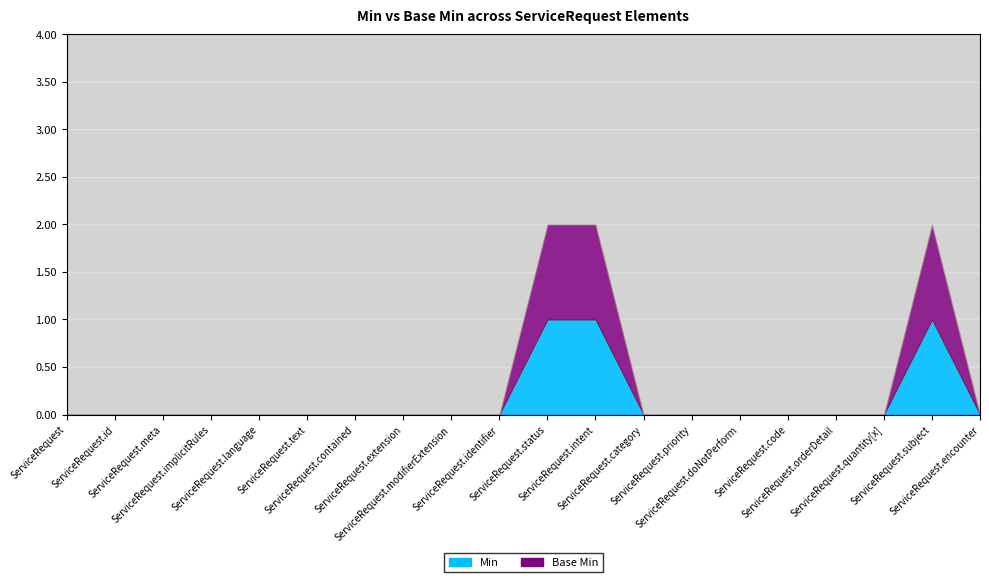

True or false: Min has a value of 0 at ServiceRequest.language.

False